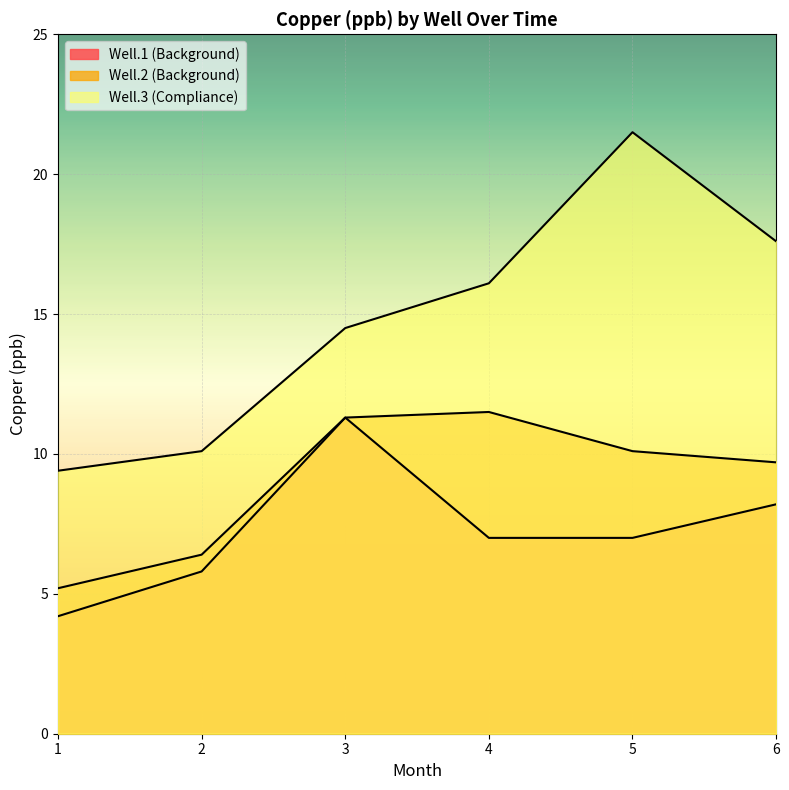

How many lines are shown in the chart?

3